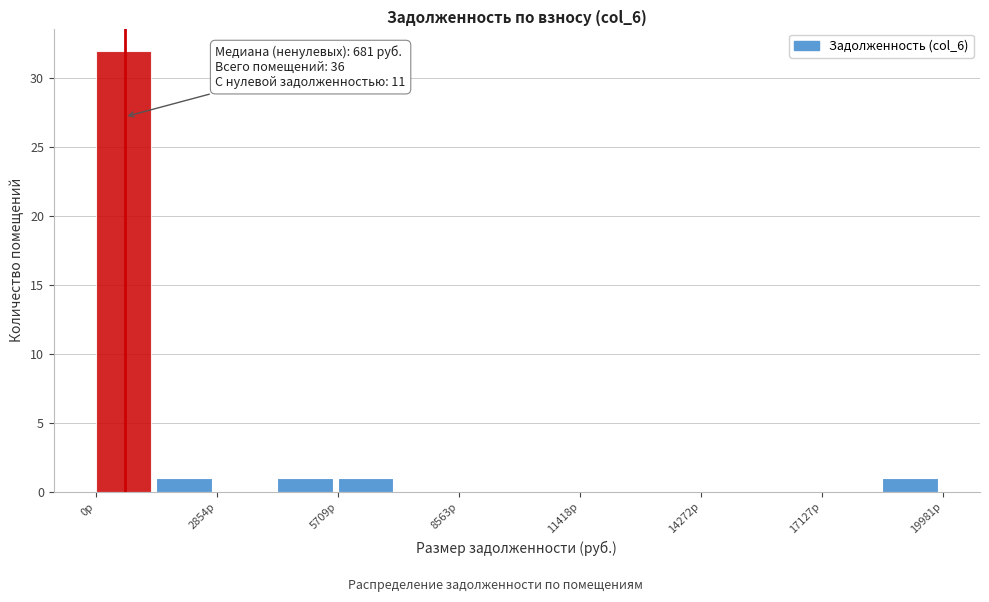

Around what value on the x-axis is the tallest bar? Give the approximate position of its centre, as read against the axis.

500